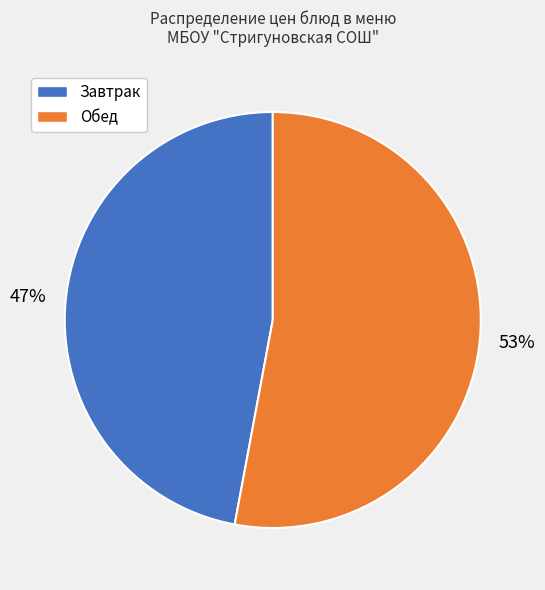

Is there a majority slice in this chart?

Yes